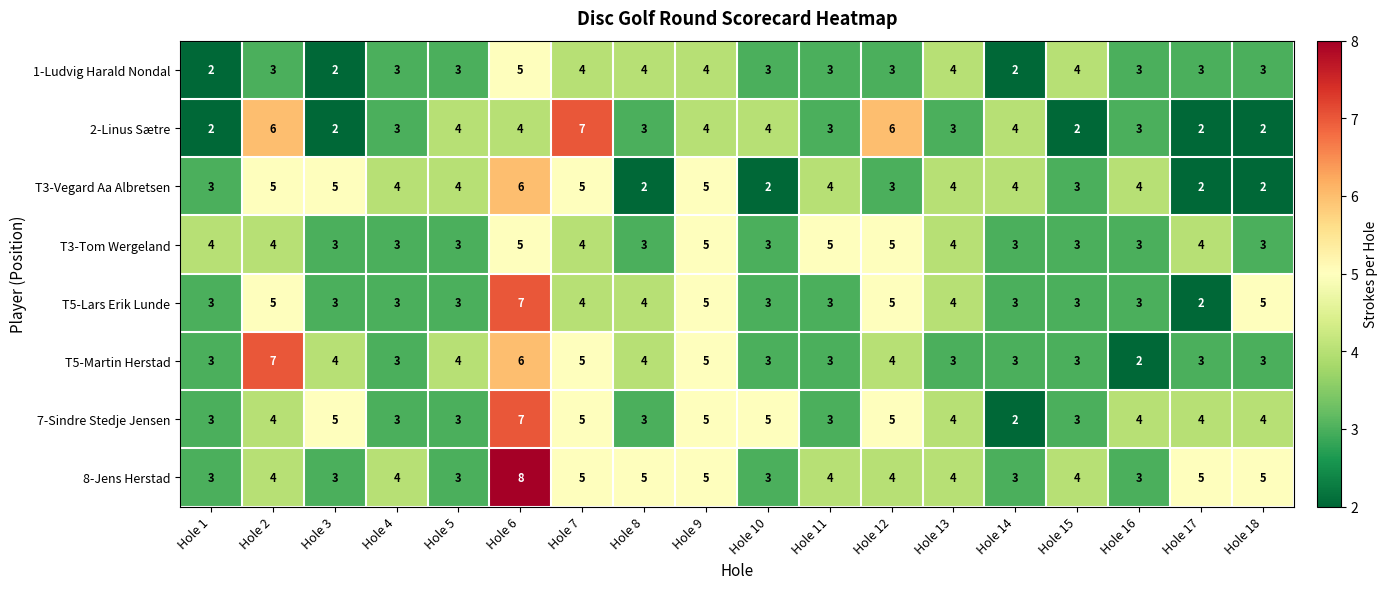

Which series has the largest total across all categories?

8-Jens Herstad